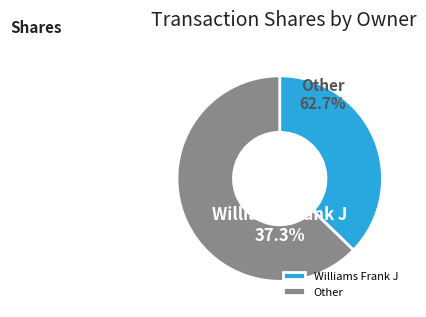

Is the sum of 1672282 and 1204938 greater than half?

No